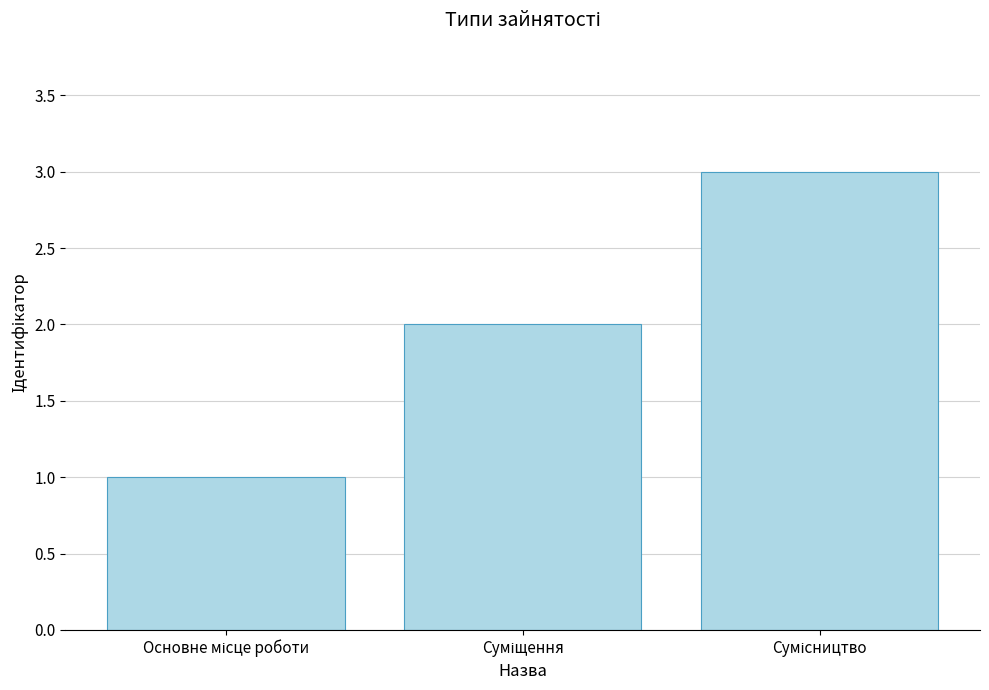

What is the value of the 1st bar from the left?

1